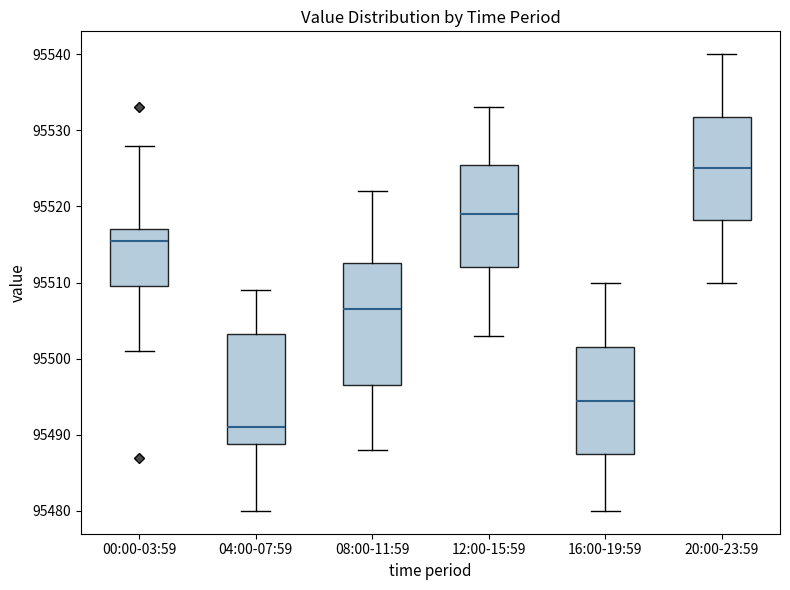

Reading left to right, read every box against the y-axis: the position of its median line, the range the box covers, and the ends of its whiskers. The values are not printed on the chart, so give them approximately, as read against the axis.

00:00-03:59: median 95516, box 95510 to 95517, whiskers 95501 to 95528
04:00-07:59: median 95491, box 95489 to 95503, whiskers 95480 to 95509
08:00-11:59: median 95507, box 95497 to 95513, whiskers 95488 to 95522
12:00-15:59: median 95519, box 95512 to 95526, whiskers 95503 to 95533
16:00-19:59: median 95495, box 95488 to 95502, whiskers 95480 to 95510
20:00-23:59: median 95525, box 95518 to 95532, whiskers 95510 to 95540